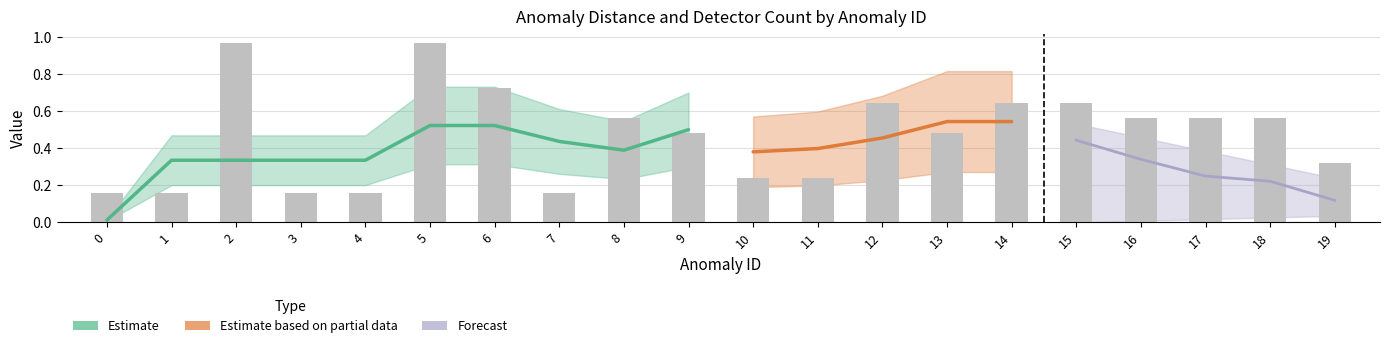

True or false: the data shows 0.1 at 9.

False